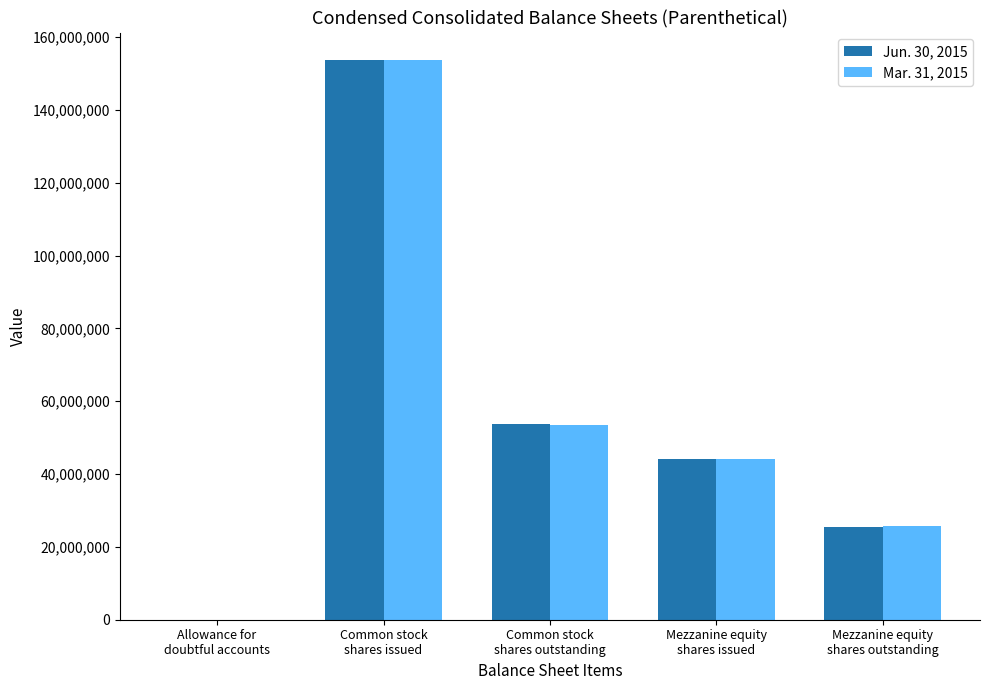

What value does the Mar. 31, 2015 series have at Allowance for
doubtful accounts, to the nearest 50?

5400